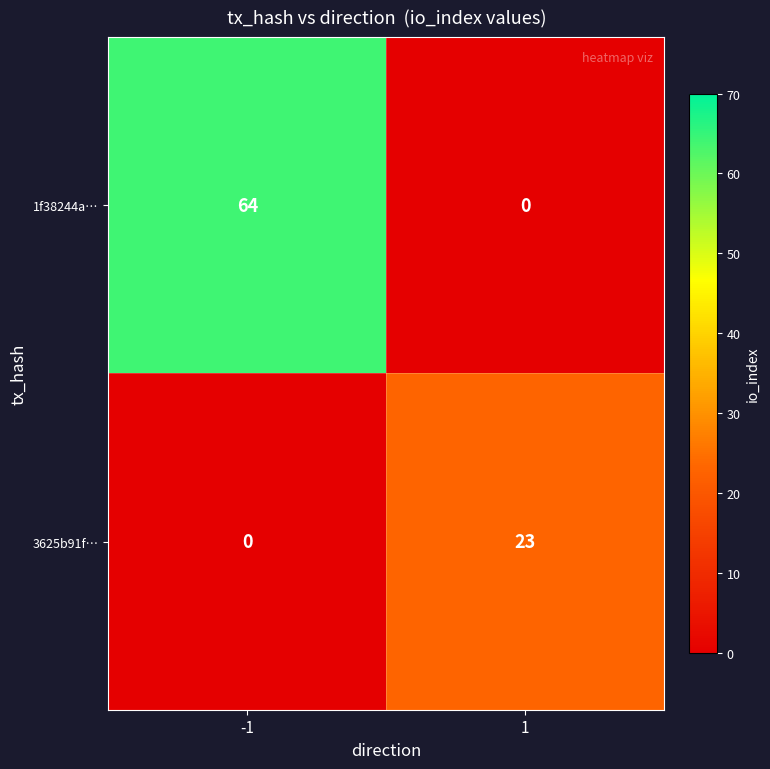

How many data points does each series have?

2